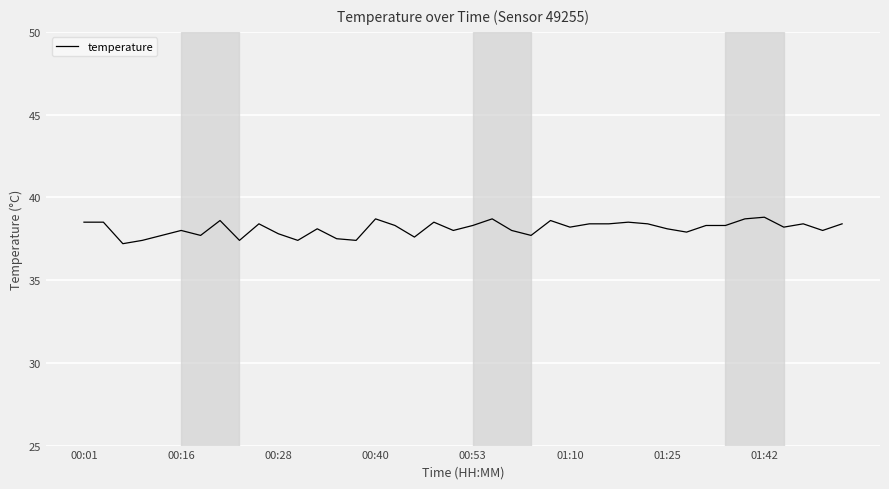

What is the smallest value displayed?

37.2